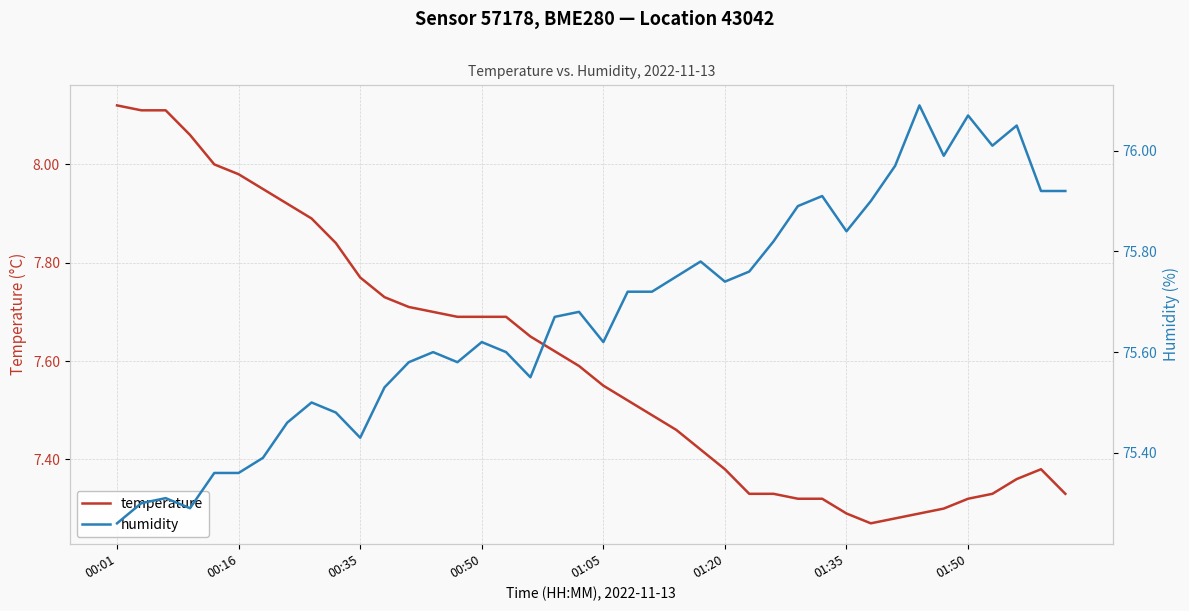

What is the difference between the second highest and minimum values in the humidity series?

0.8